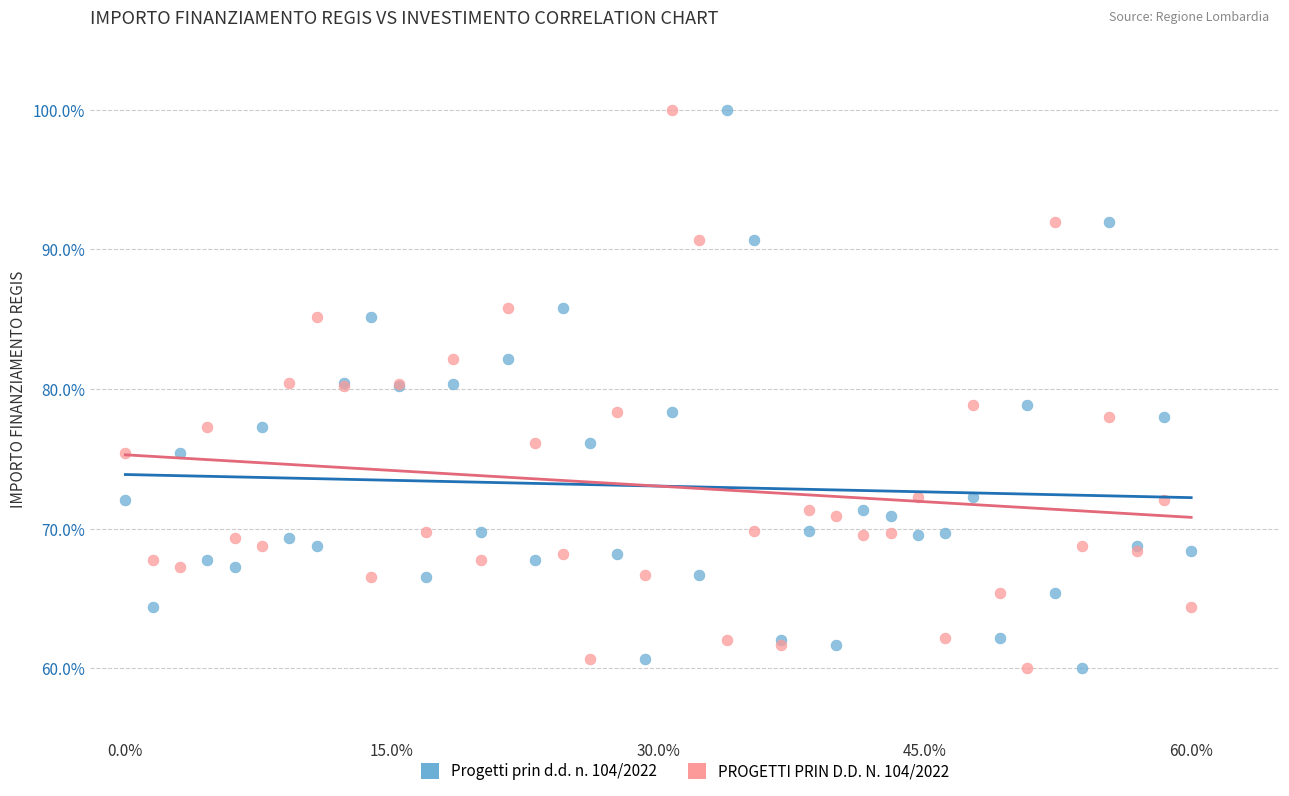

What is the X range (max minus min) for the scatter plot?

60.0